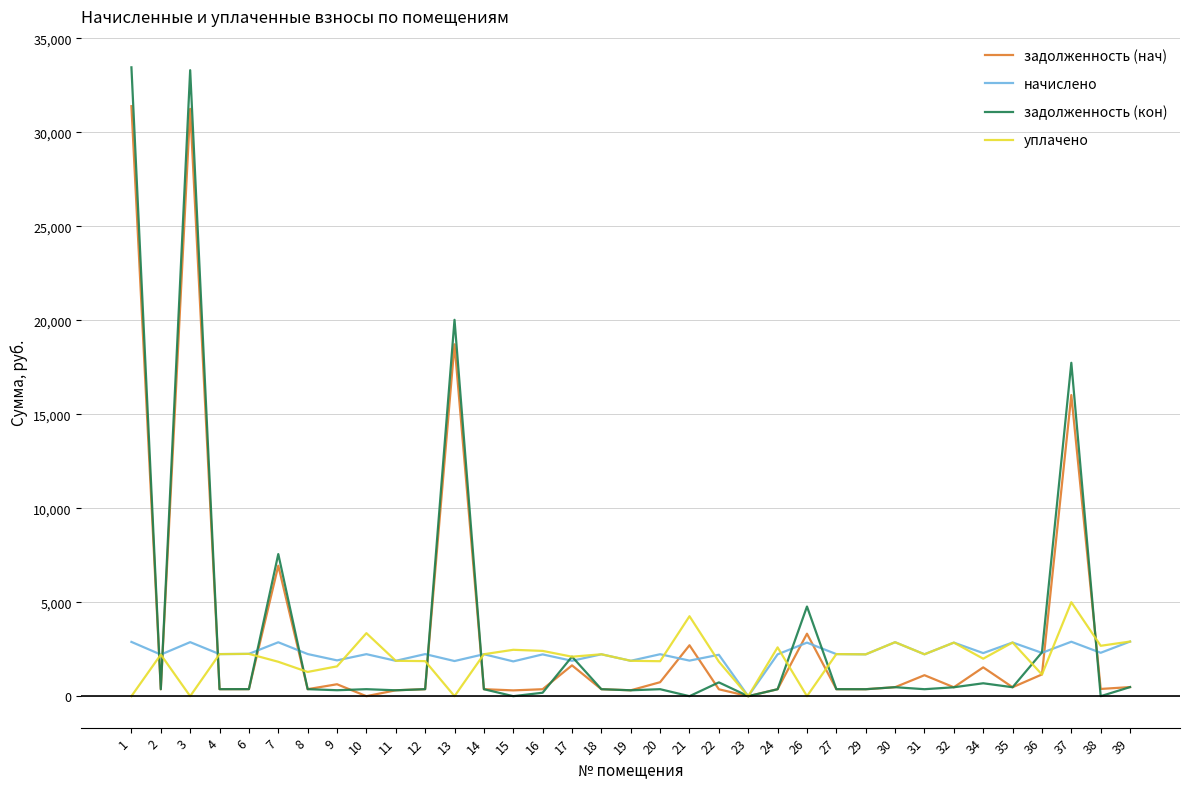

In начислено, how many points are higher than both neighbors (excluding endpoints)?

14